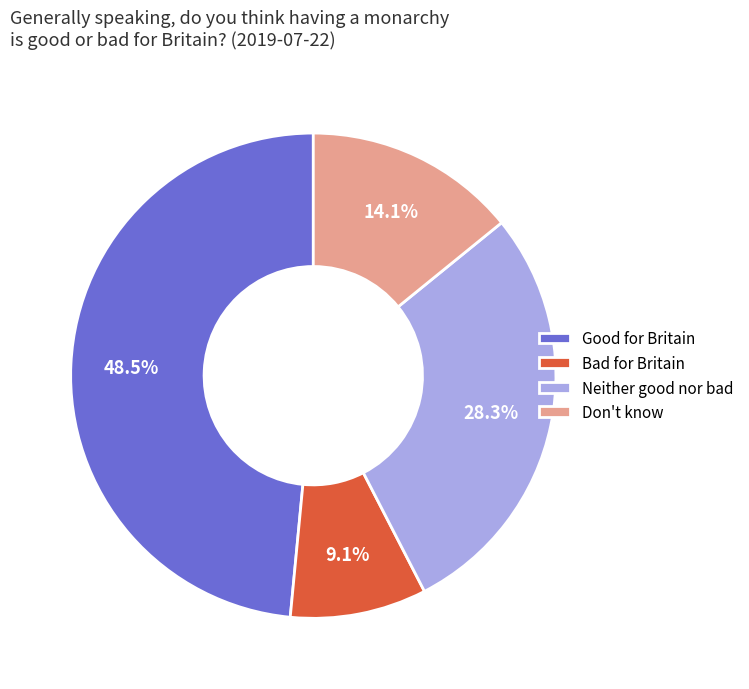

Is Don't know the majority of the pie?

No